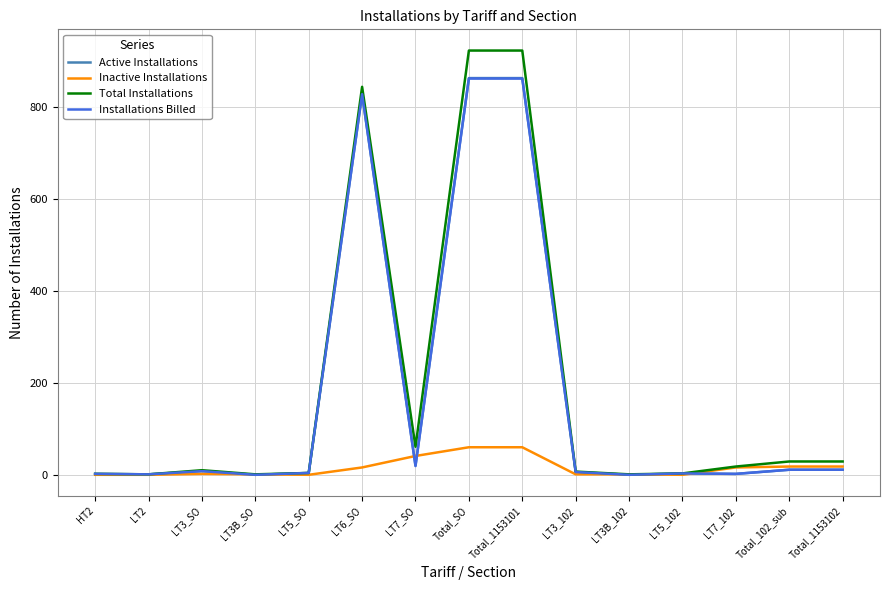

What is the difference between the maximum and minimum values in the Inactive Installations series?

60